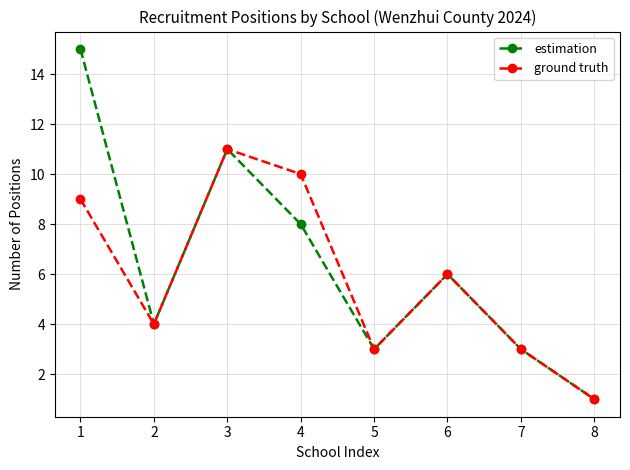

Does the chart have visible grid lines?

Yes